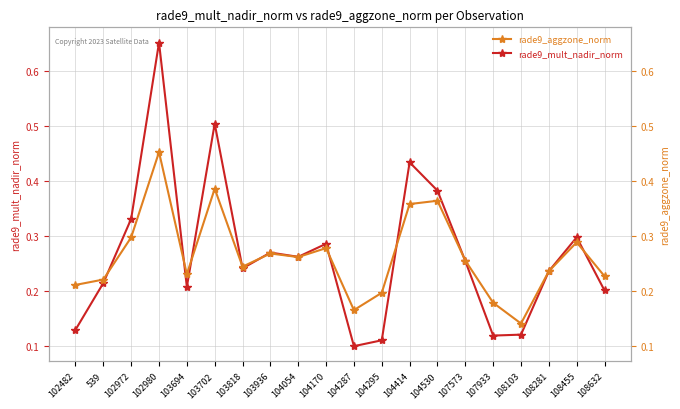

After their last crossing, which series has the higher values: rade9_mult_nadir_norm or rade9_aggzone_norm?

rade9_aggzone_norm